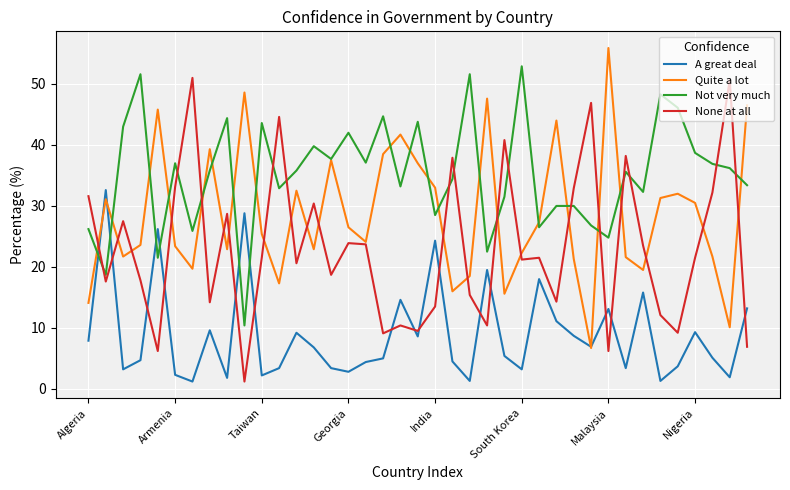

Which series has the largest total across all categories?

Not very much